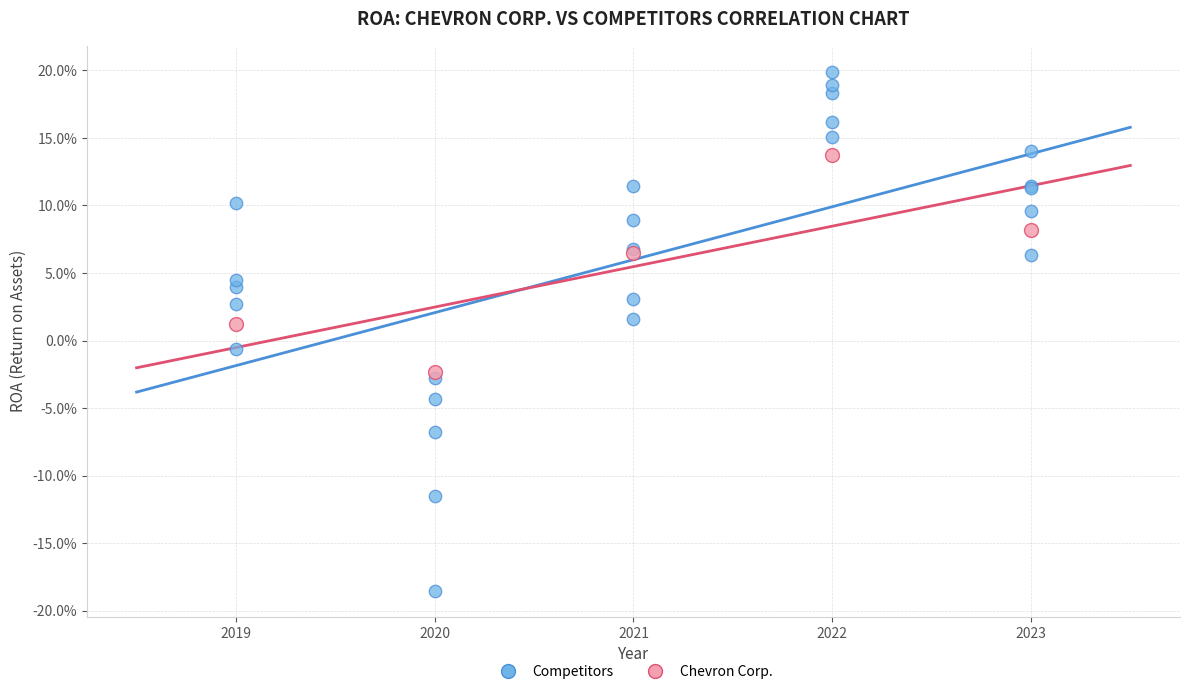

What are all the series names shown in the legend?

Competitors, Chevron Corp.